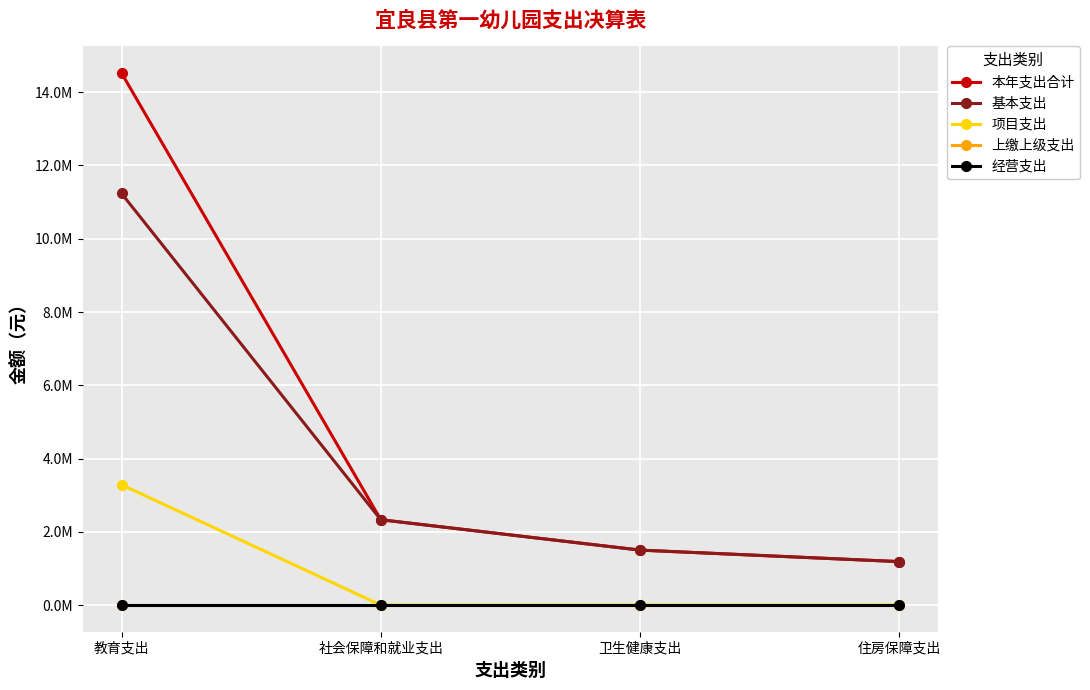

Is this an area chart (filled region under the line)?

No